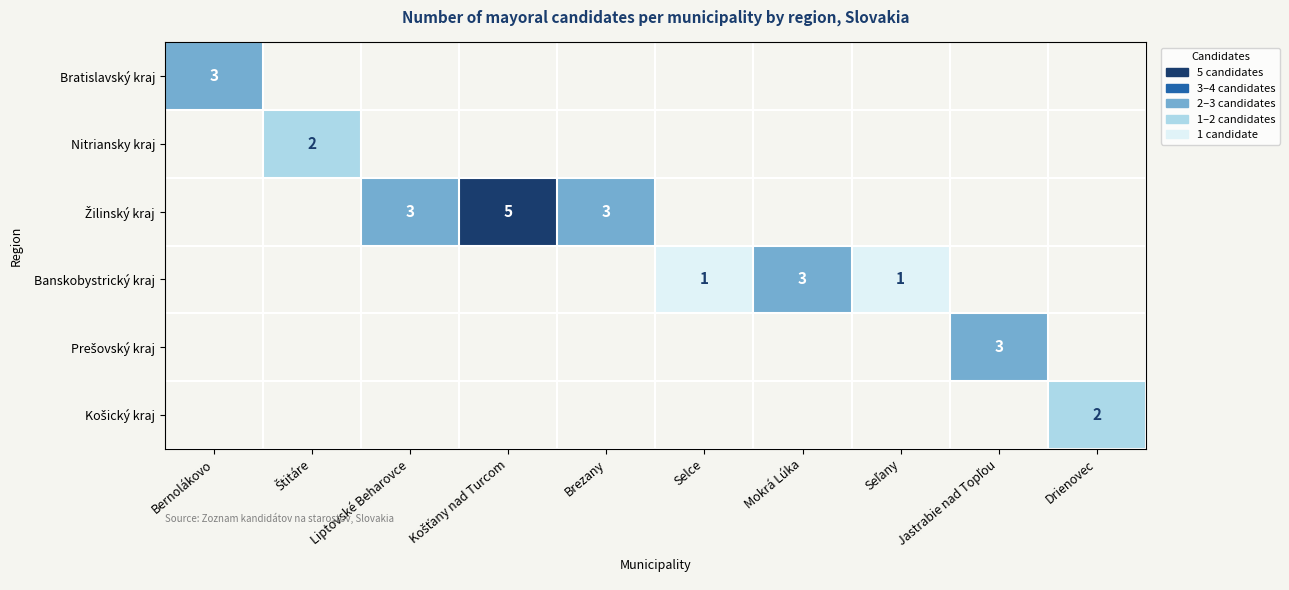

What is the maximum value shown in the chart?

5.0